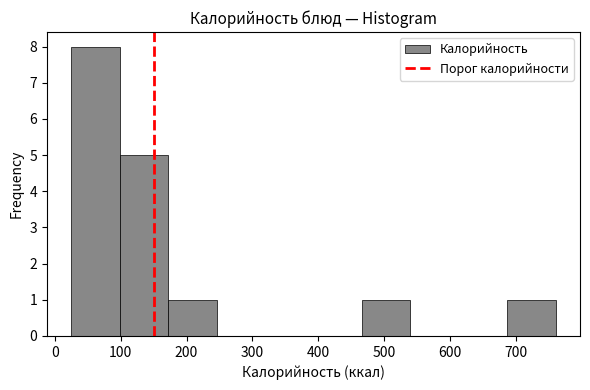

Over which range of the x-axis is the bar tallest?

30 to 100